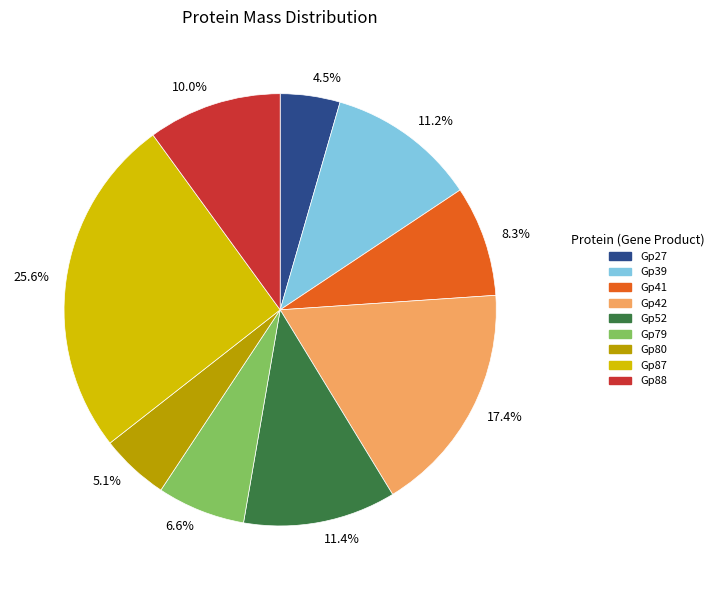

Which has a higher value, 6.6% or 11.4%?

11.4%